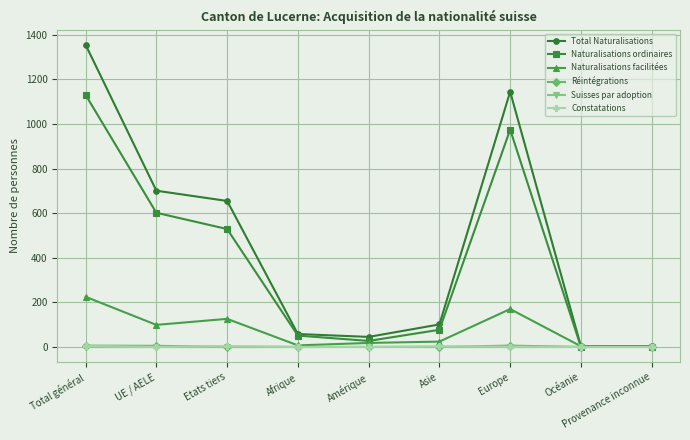

Which series has the largest range (max minus min)?

Total Naturalisations